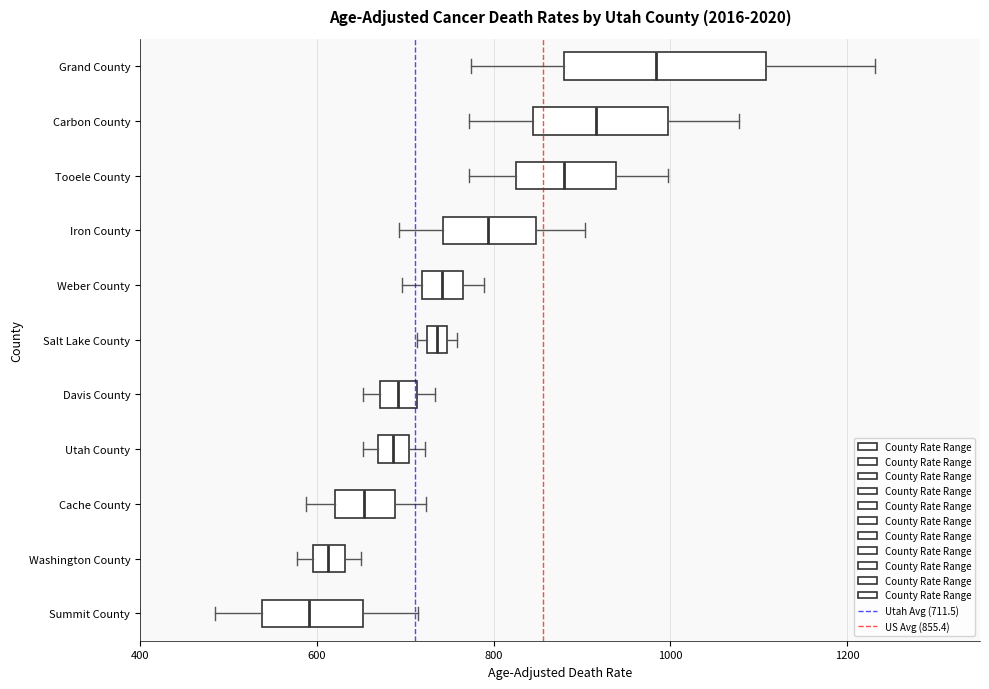

Which box has the furthest to the left median line?

Summit County